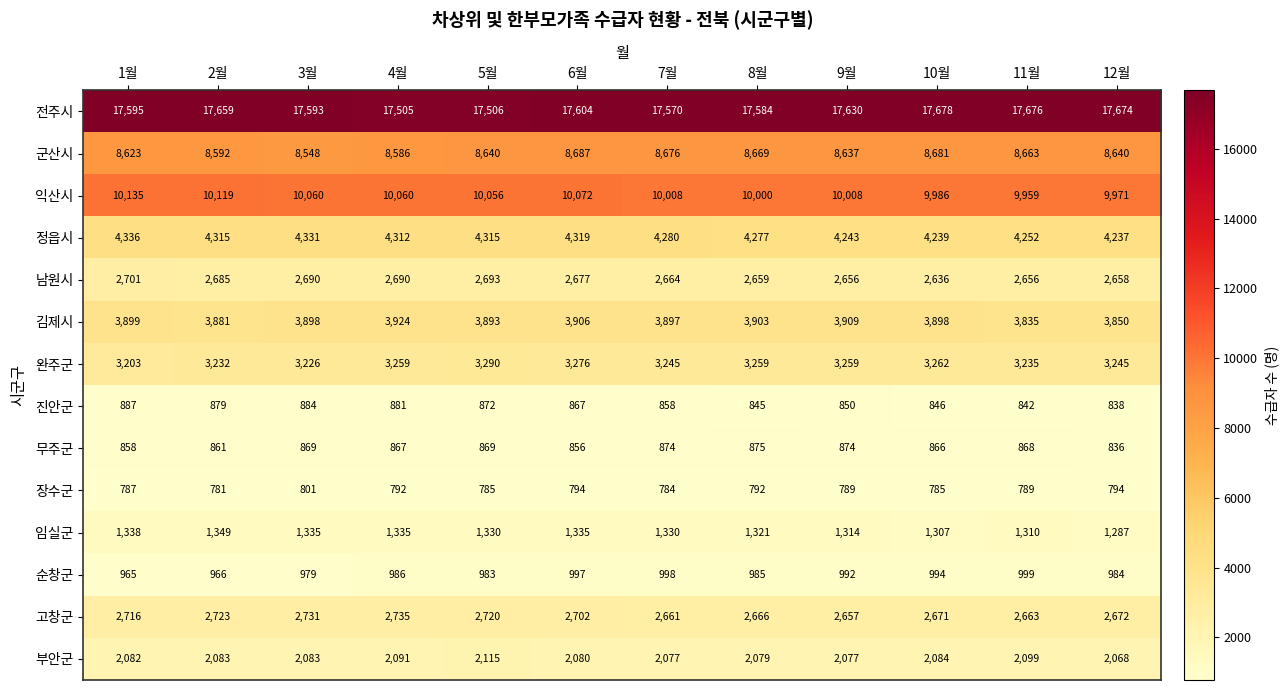

Which series changed the most between 4월 and 8월?

군산시